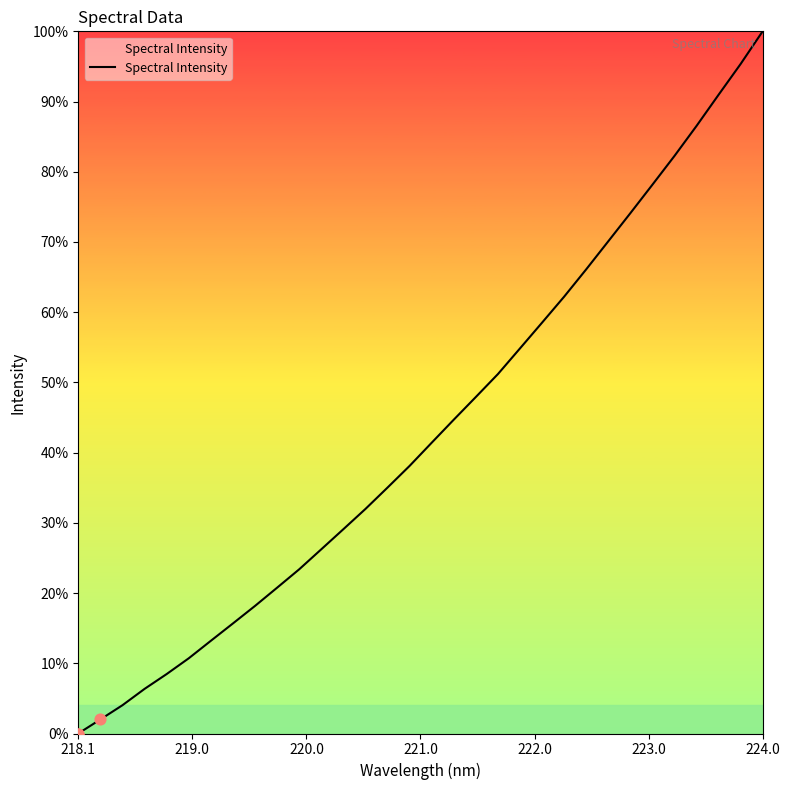

What is the greatest value displayed?

100.0